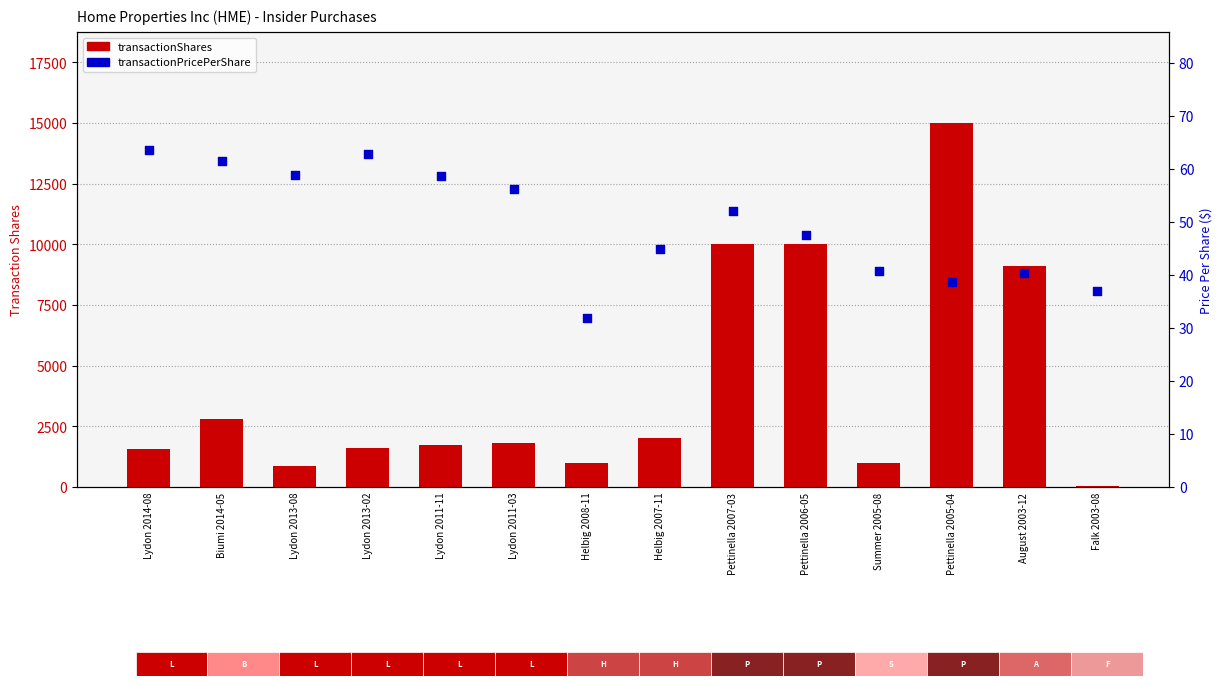

What is the total value across all series at Falk 2003-08?

77.0